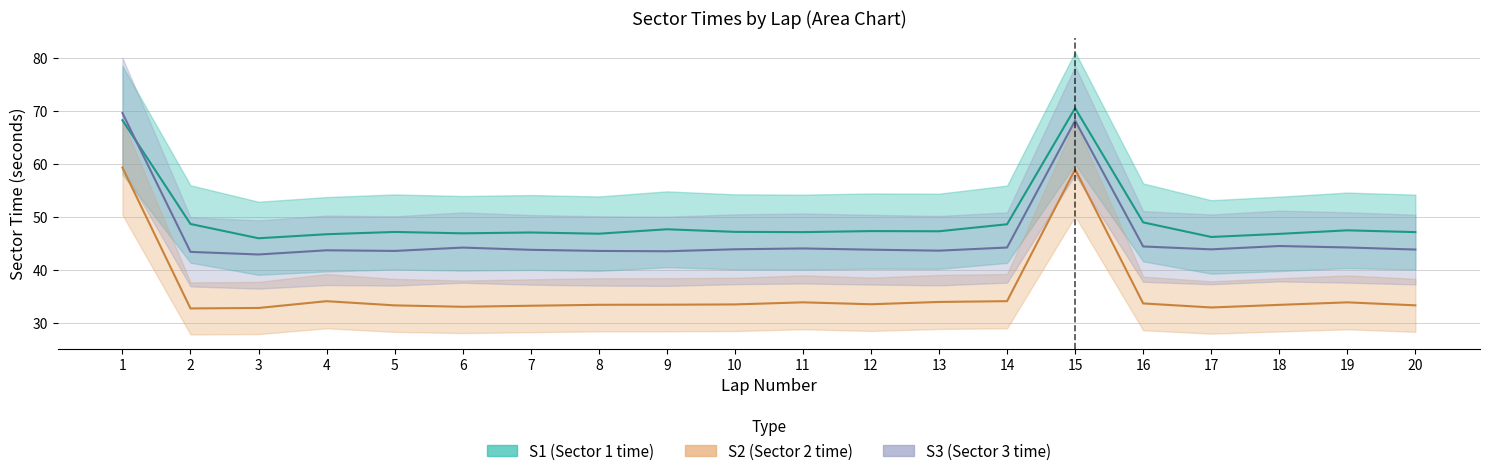

Reading left to right, transcribe all the data shown in this chart.

S1: 68.2	48.7	46.0	46.7	47.2	46.9	47.1	46.8	47.7	47.2	47.1	47.3	47.3	48.6	70.5	49.0	46.2	46.8	47.5	47.1
S2: 59.3	32.7	32.8	34.1	33.3	33.0	33.2	33.4	33.4	33.5	33.9	33.5	34.0	34.1	59.0	33.7	32.9	33.4	33.9	33.3
S3: 69.6	43.4	42.9	43.7	43.6	44.2	43.8	43.6	43.5	43.9	44.0	43.8	43.6	44.2	68.2	44.4	43.9	44.5	44.2	43.8